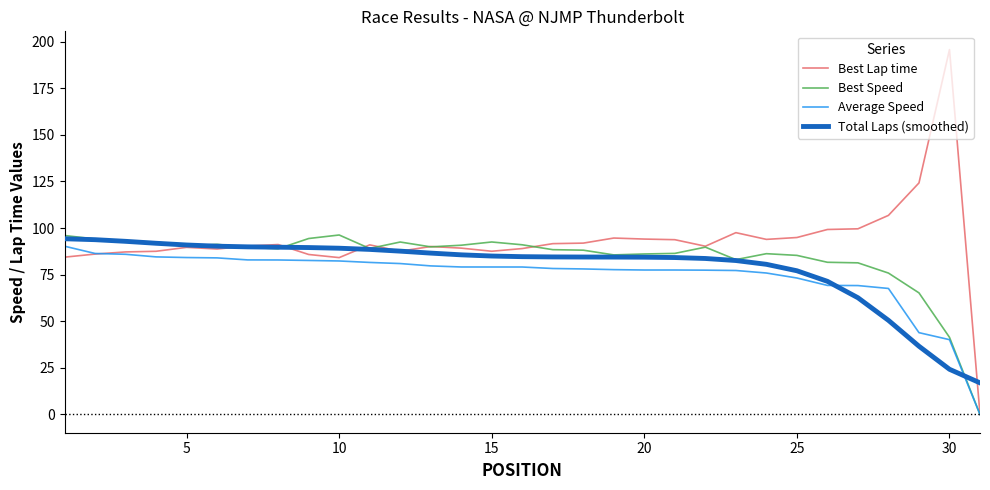

Which series has the largest total across all categories?

Best Lap time